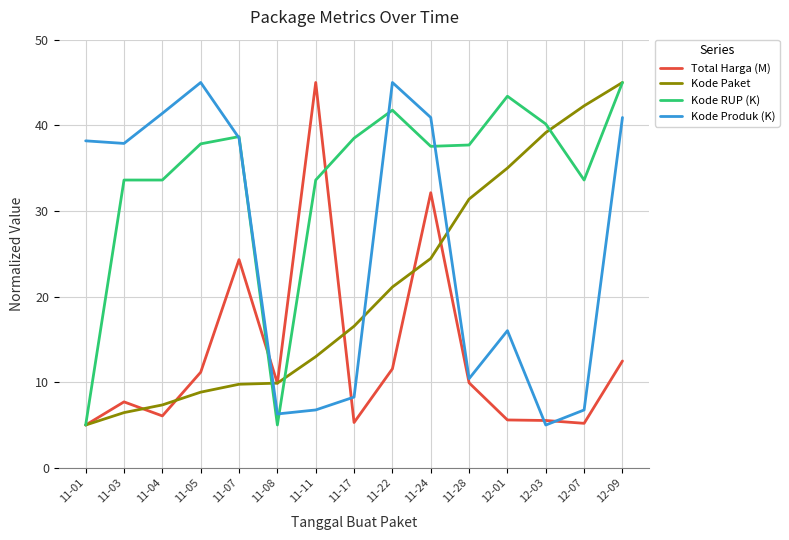

Which series changed the most between 11-03 and 11-22?

Kode Paket